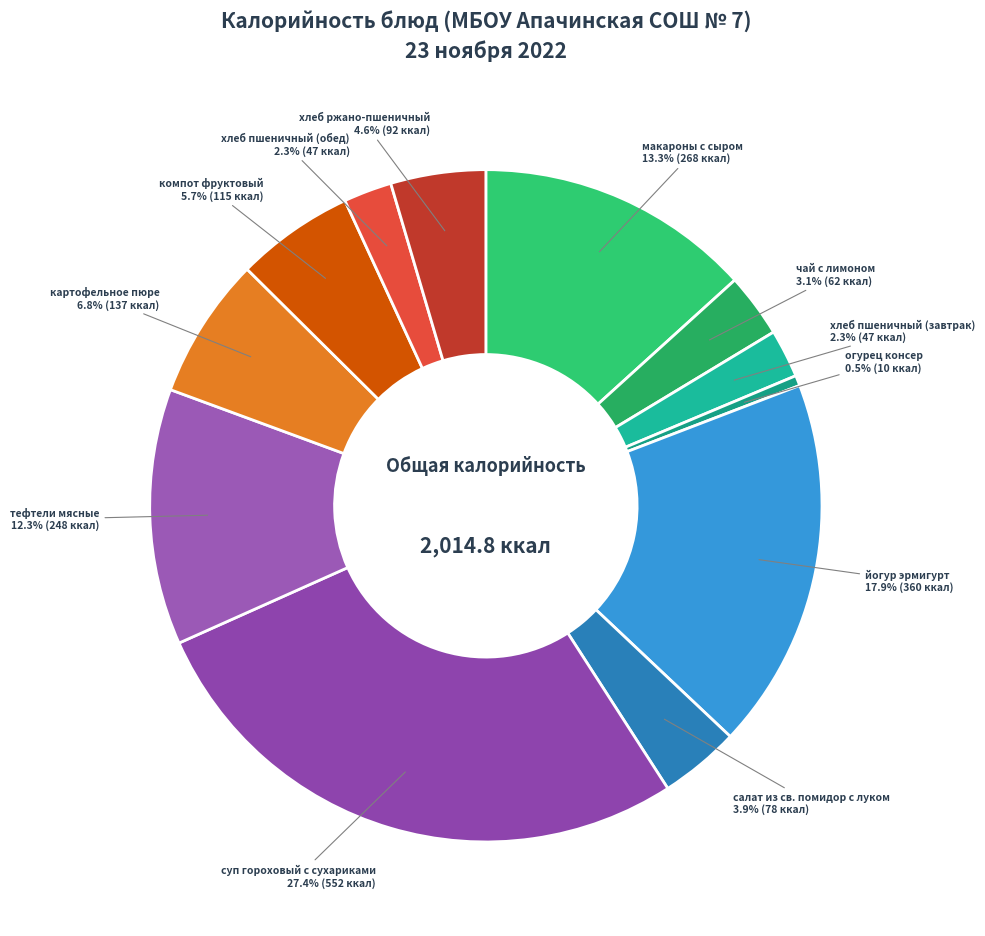

To the nearest percent, what is the average slice percentage?

8%